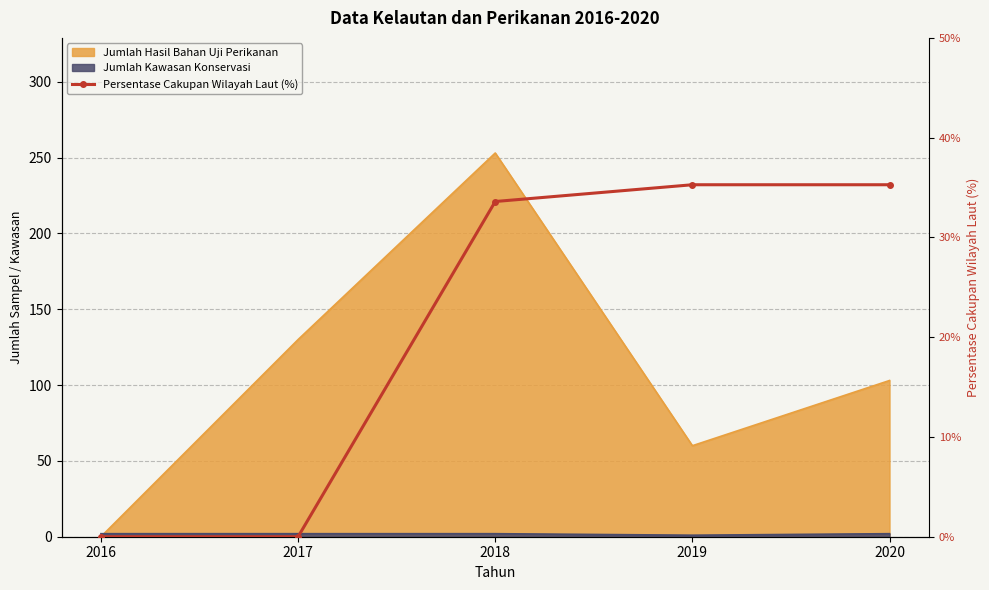

What value does the data have at 2019?

35.3